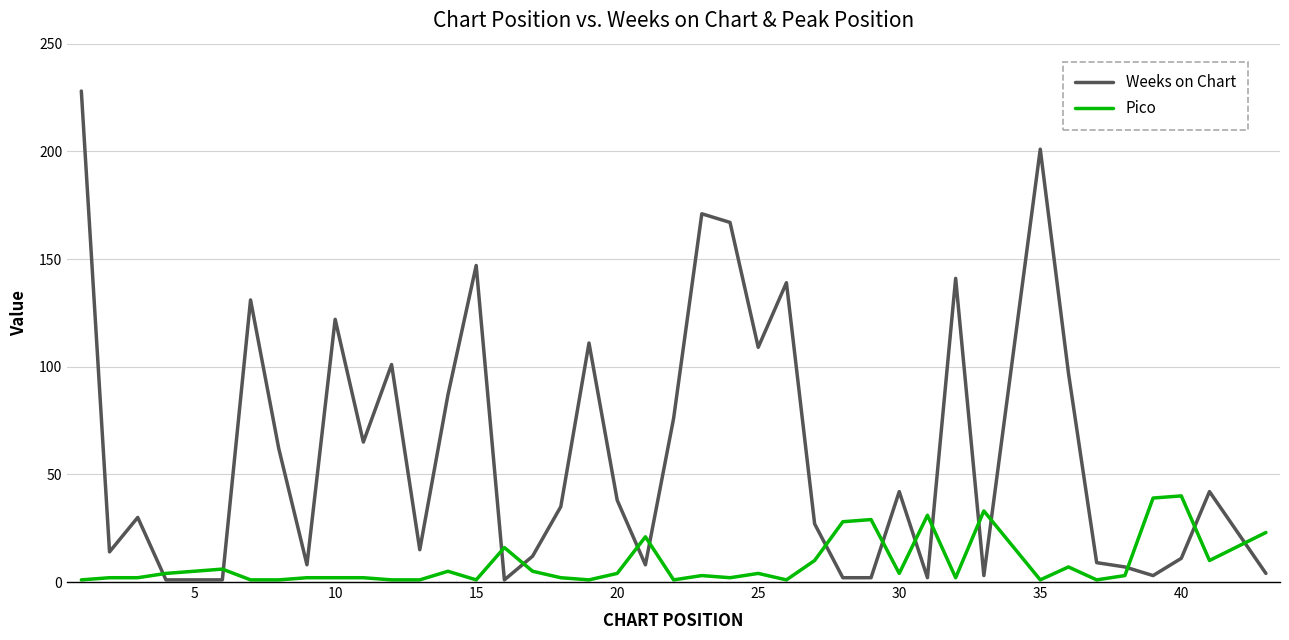

True or false: Weeks on Chart and Pico intersect in this chart.

True